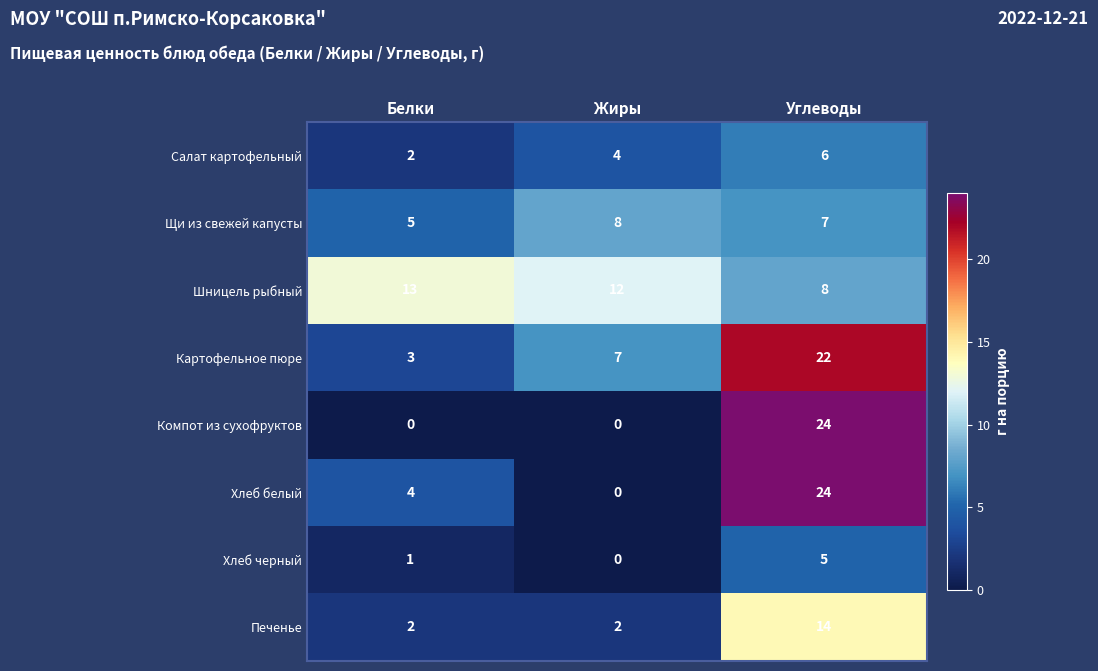

Which category has the highest value in the Шницель рыбный series?

Белки